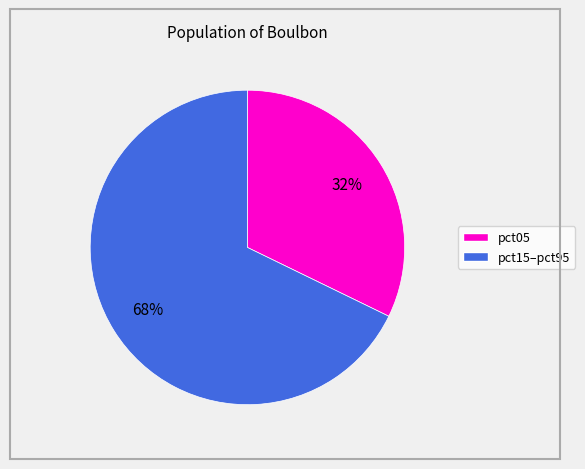

Is there a majority slice in this chart?

Yes